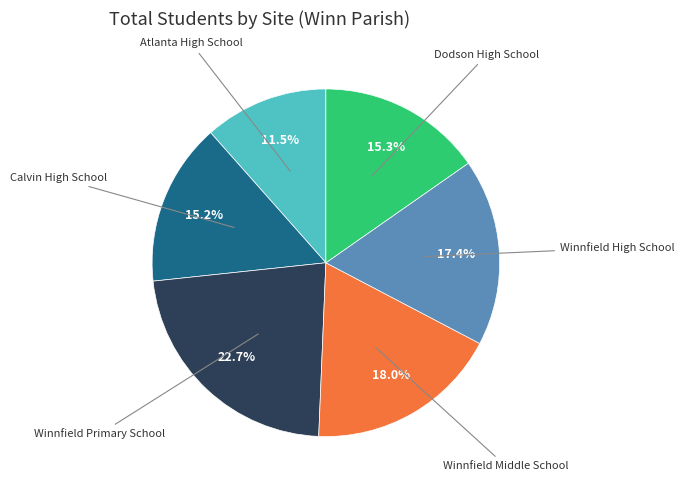

Is there a majority slice in this chart?

No